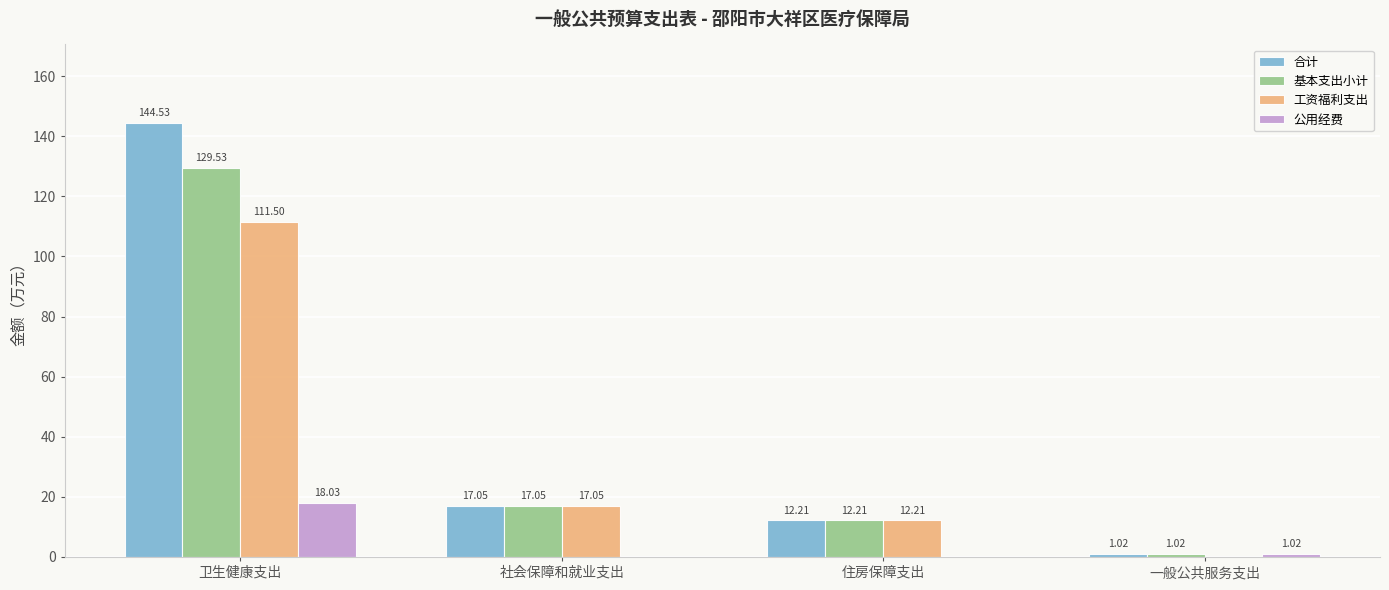

What is the total value across all series at 一般公共服务支出?

3.1